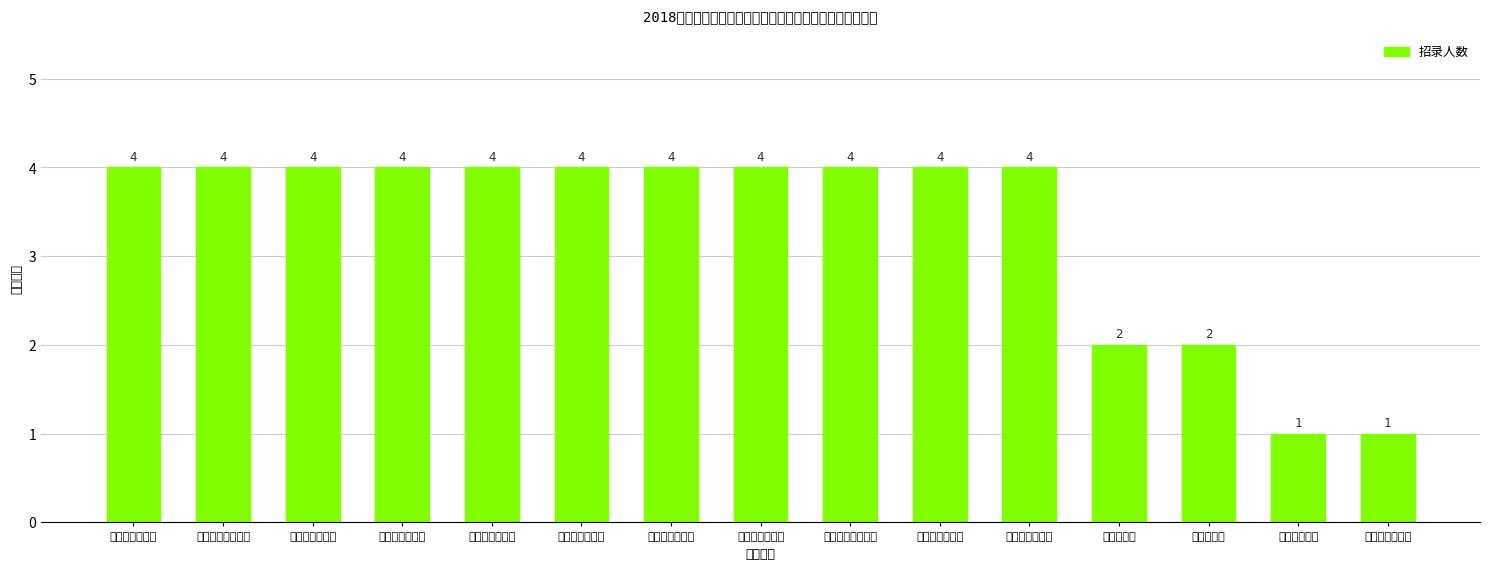

The chart shows a value of 2 at 道义产业园. True or false?

True